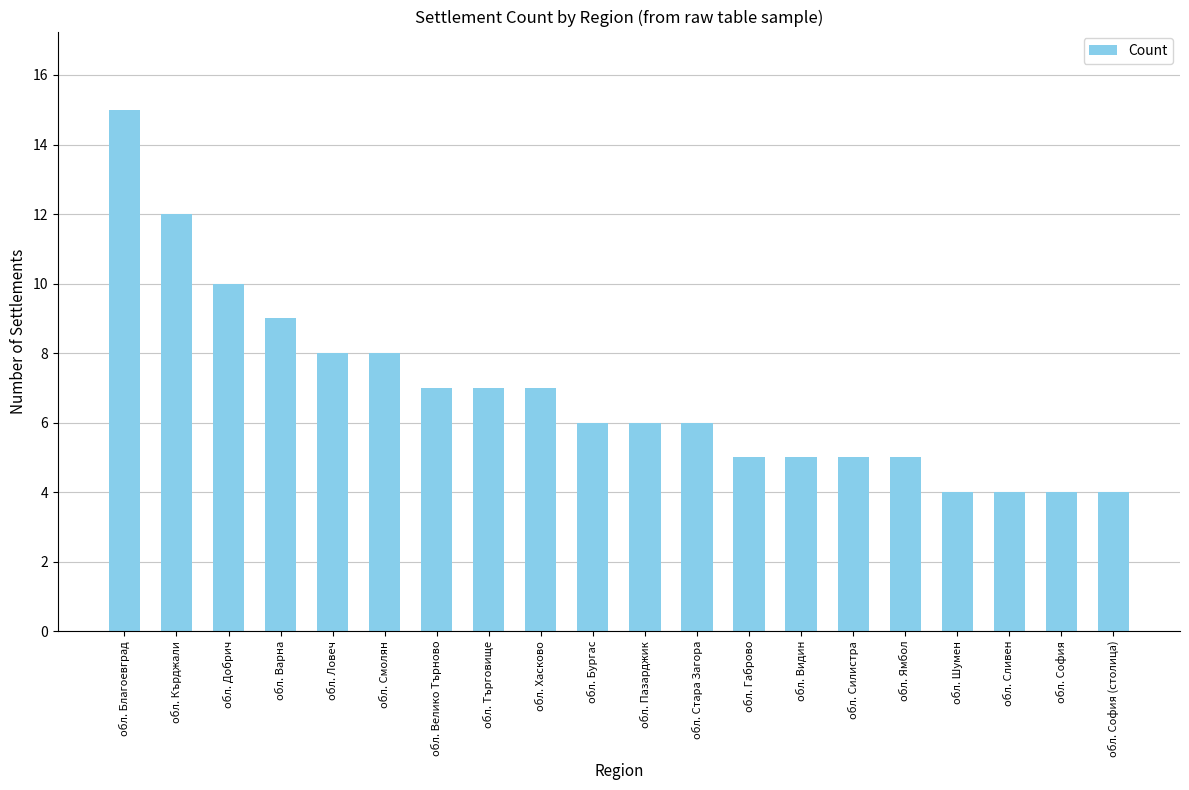

Count the number of data series in this chart.

1